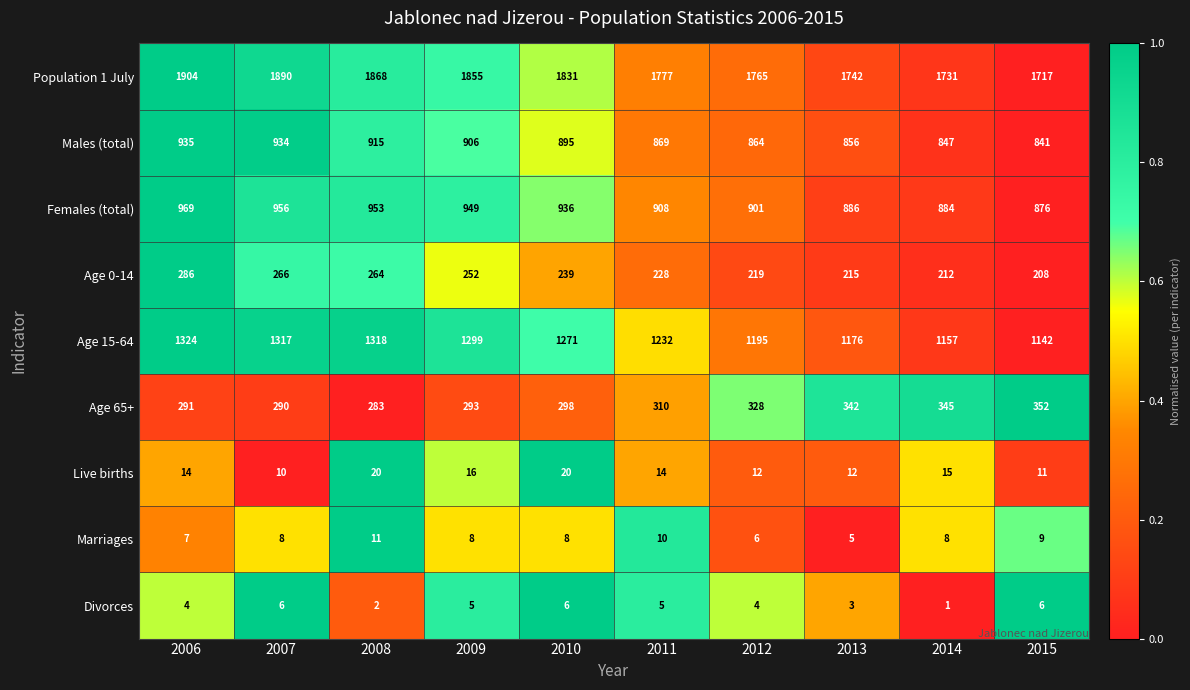

The value of Females (total) at 2012 is 204. True or false?

False